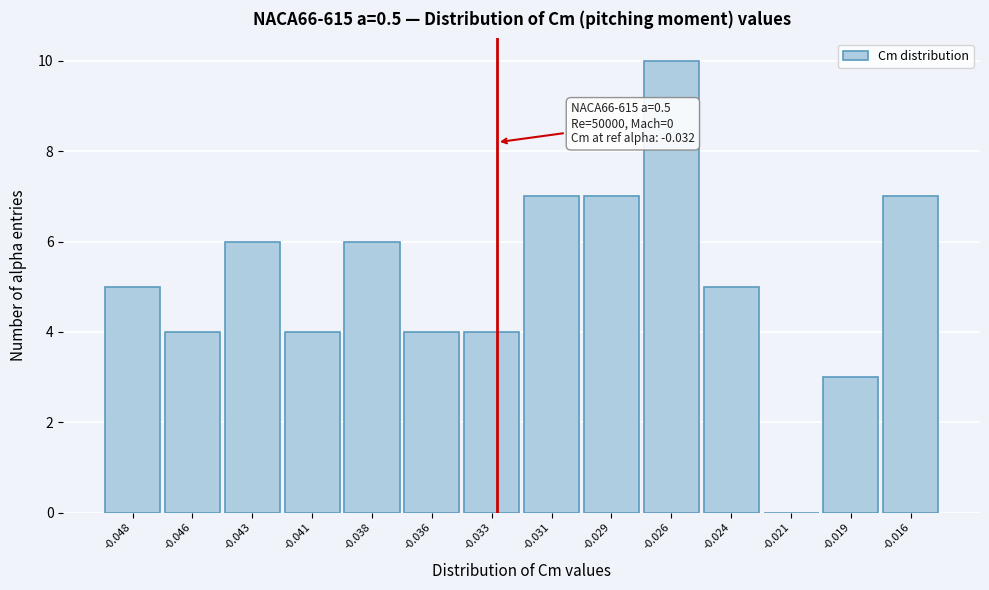

Reading left to right, what are all the values shown in this chart?

-0.048=5	-0.046=4	-0.043=6	-0.041=4	-0.038=6	-0.036=4	-0.033=4	-0.031=7	-0.029=7	-0.026=10	-0.024=5	-0.021=0	-0.019=3	-0.016=7